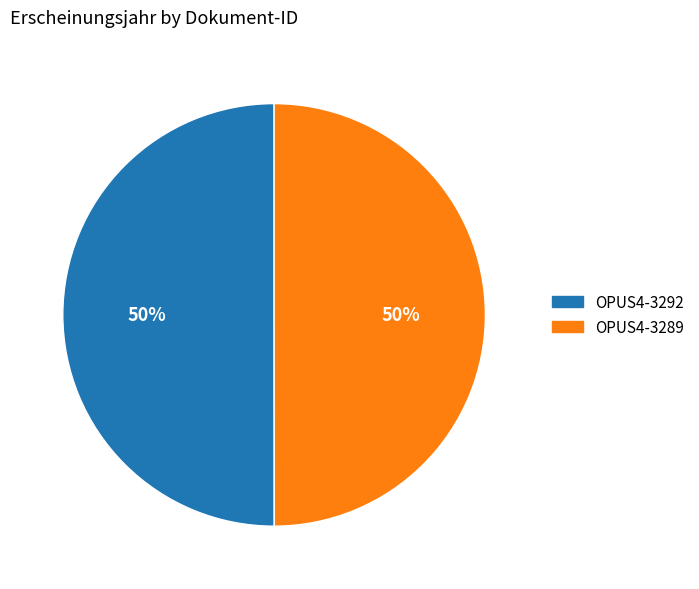

Do OPUS4-3292 and OPUS4-3289 together represent more than half of the pie?

Yes